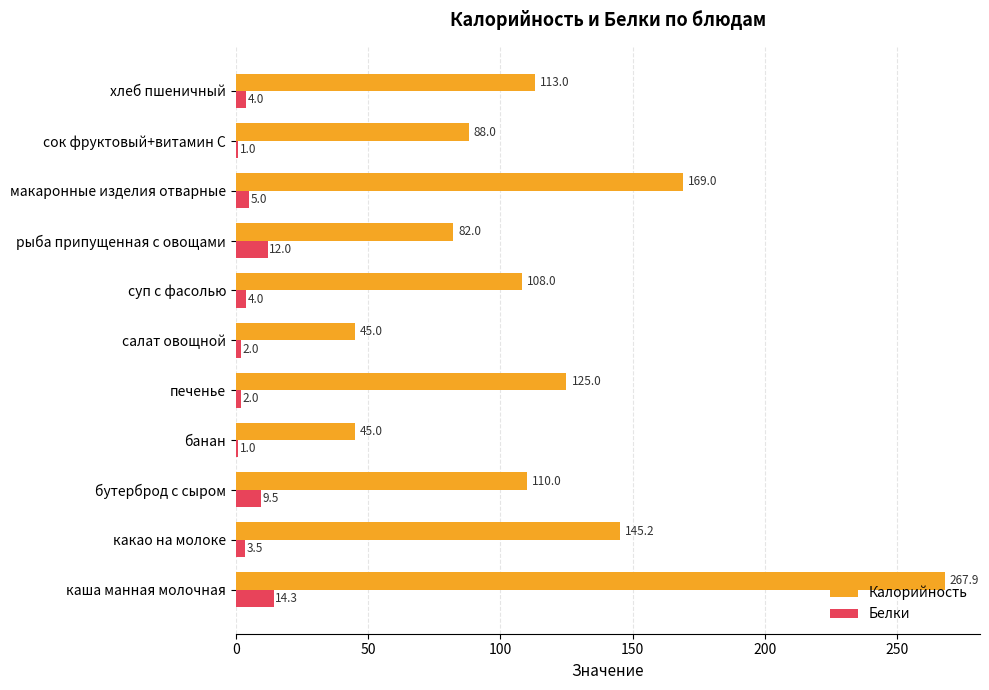

Count the number of categories in the chart.

11